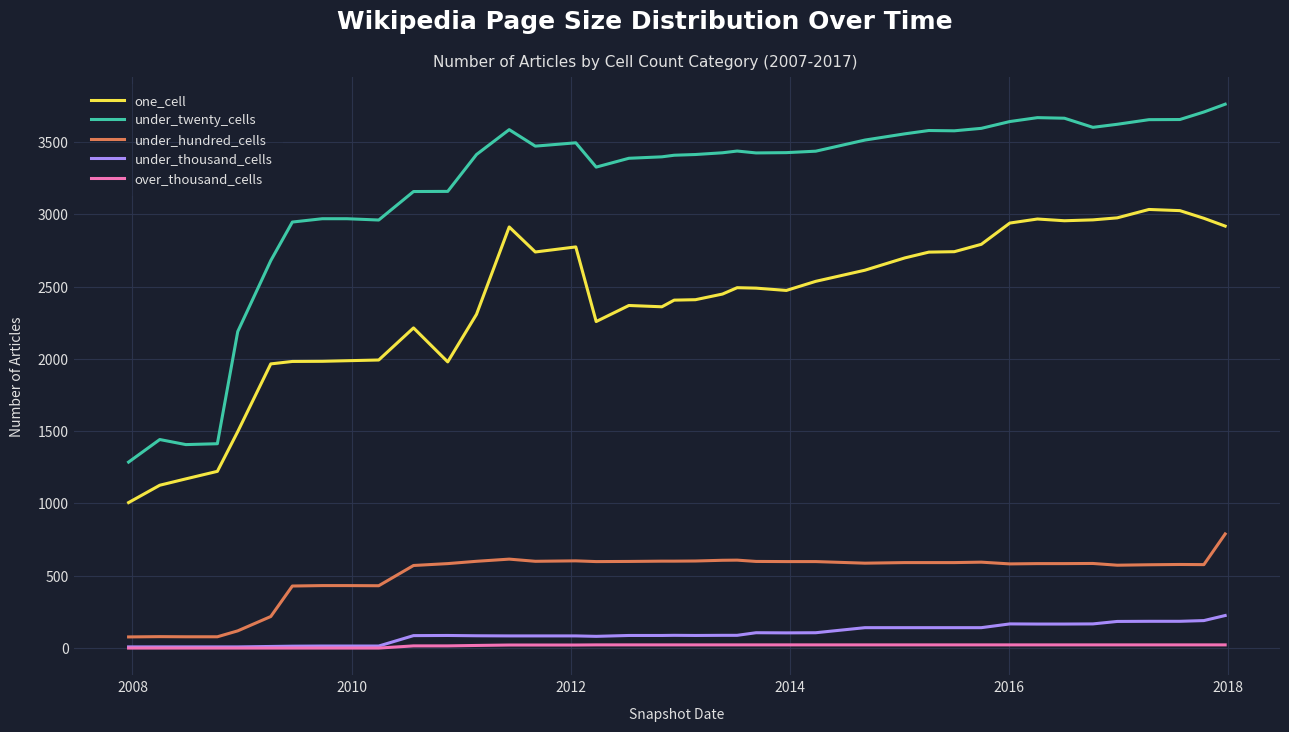

Which series has the widest spread of values?

under_twenty_cells